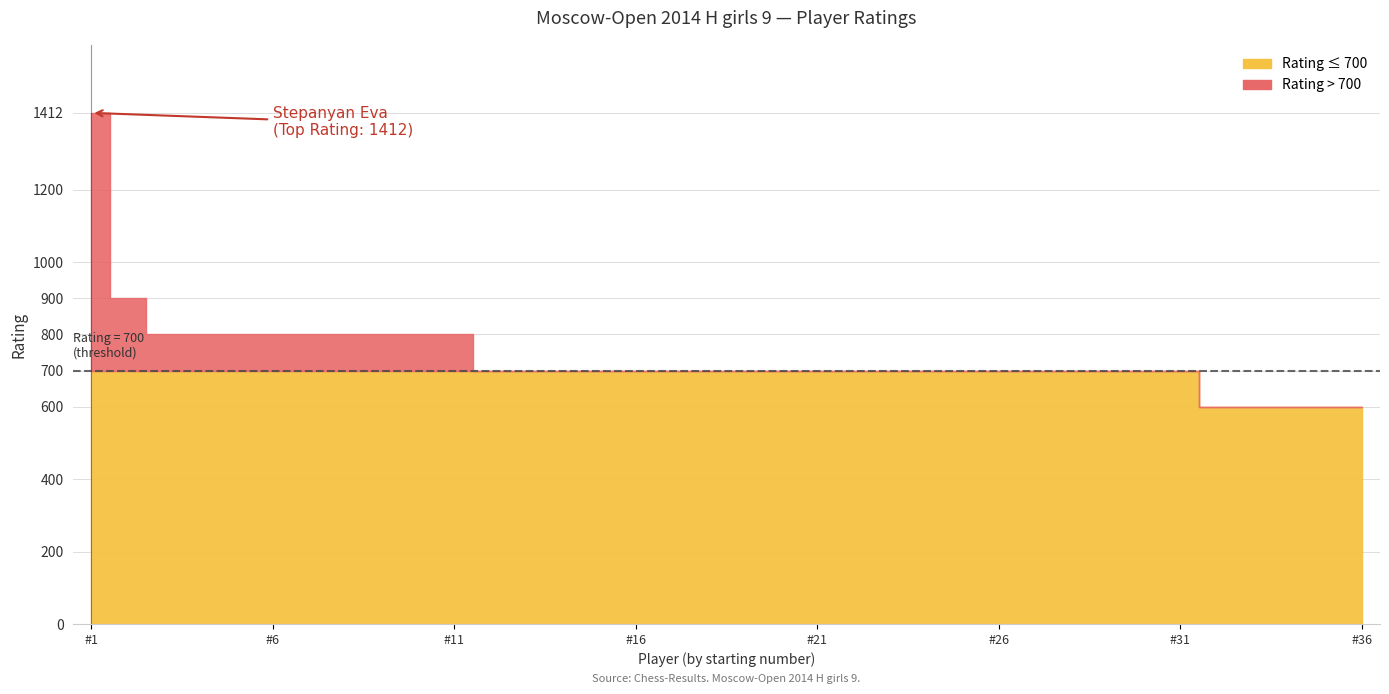

Reading left to right, list all the values displayed in this chart.

Stepanyan Eva=1412	Mironenko Galina=900	Bondareva Daria=800	Dibdaridze Meri=800	Galushko Karina=800	Lebedeva Ulyana=800	Oreshkina Natalia=800	Parsegyan Ksenia=800	Sovina Maria=800	Vostrikova Stanislava=800	Zavivaeva Emilia=800	Alimova Dana=700	Bereda Uliana=700	Bortnikova Maria=700	Bronnikova Ekaterina=700	Budkina Karolina=700	Dashina Sofiia=700	Ershova Margarita=700	Fedoricheva Ekaterina=700	Gaer Margarita=700	Kasaeva Sofiia=700	Malysheva Valeria=700	Melenchuk Olga=700	Nikolaeva Evdokiya=700	Nomtoeva Tatiana=700	Patokova Viktoriya=700	Podovalova Maria=700	Semenova Daria=700	Sitchikhina Milana=700	Sosnina Nadezhda=700	Volkova Alina=700	Aidarkyzy Aida=600	Fedorova Arina=600	Gubareva Mira=600	Klopova Irina=600	Mustafina Yuliana=600